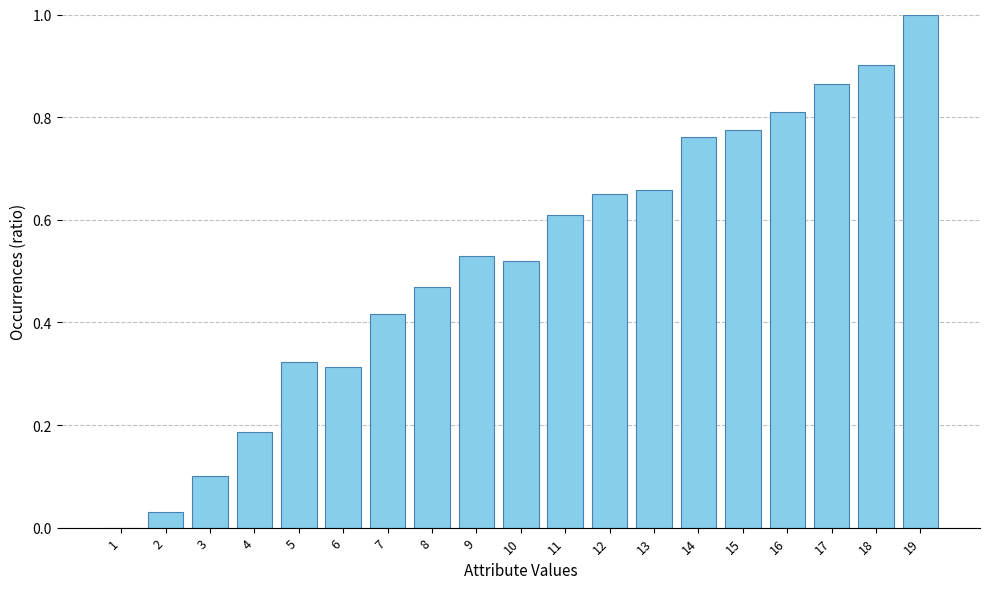

Are the bars horizontal?

No